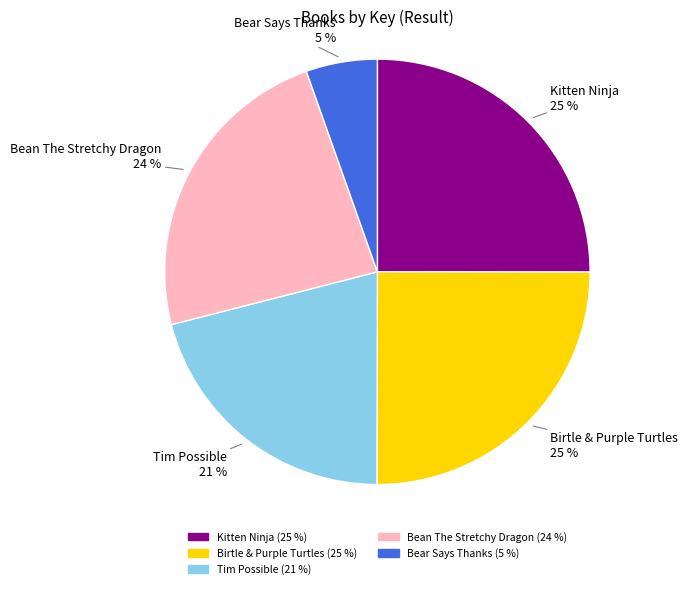

Is there a majority slice in this chart?

No